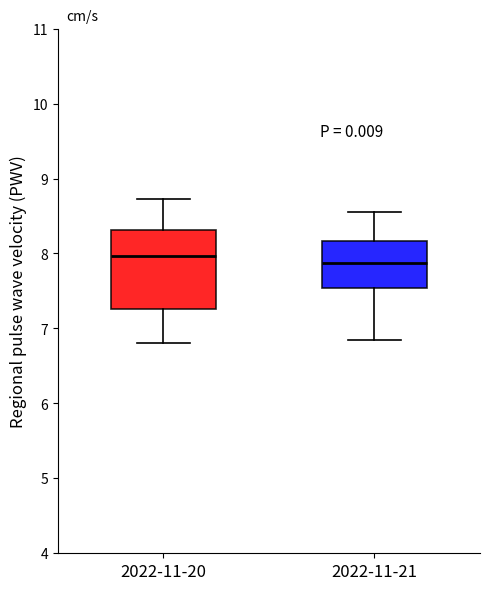

Which box is the tallest, from its lower edge to its upper edge?

2022-11-20